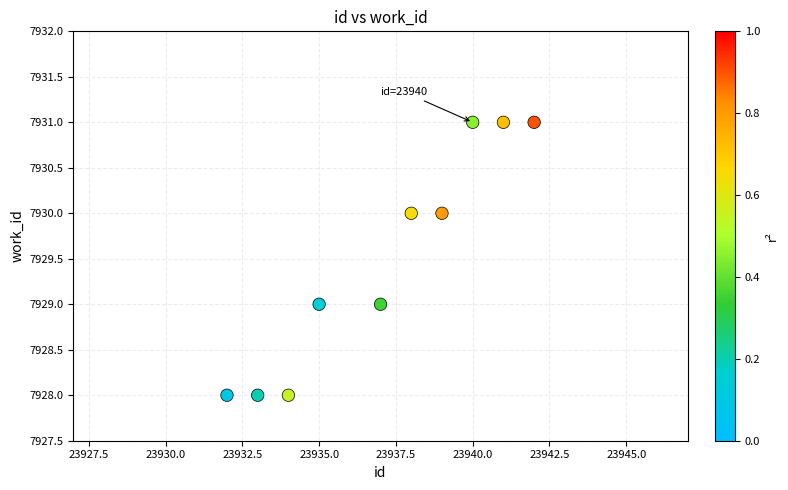

What is the average Y value?

7930